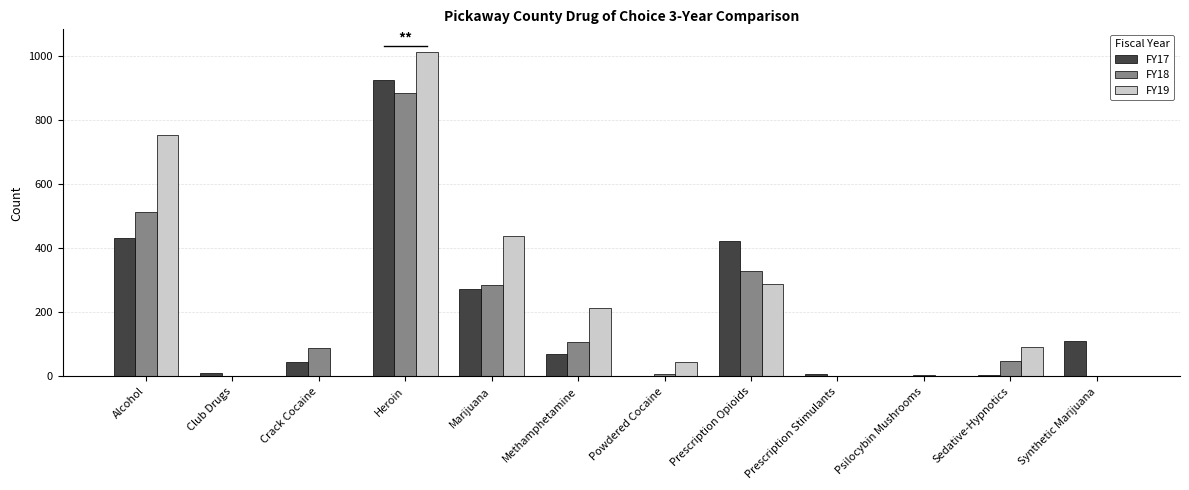

Which category has the highest value in the FY18 series?

Heroin